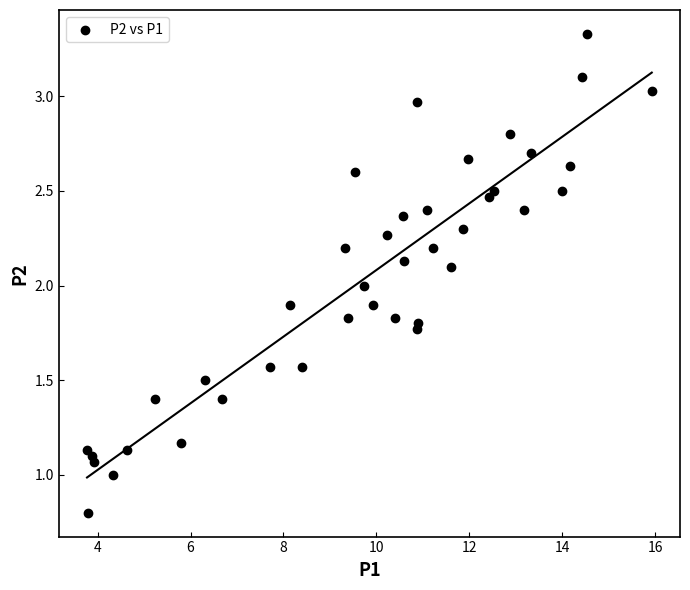

What is the range of X values (max minus min)?

12.2